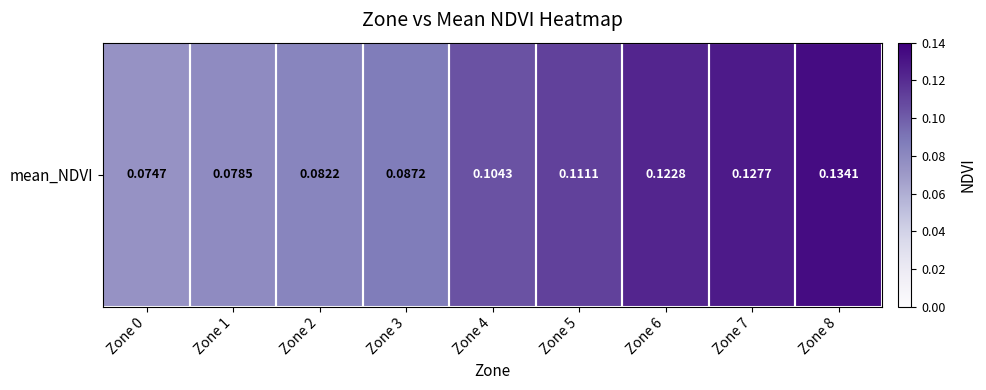

What is the smallest value displayed?

0.1